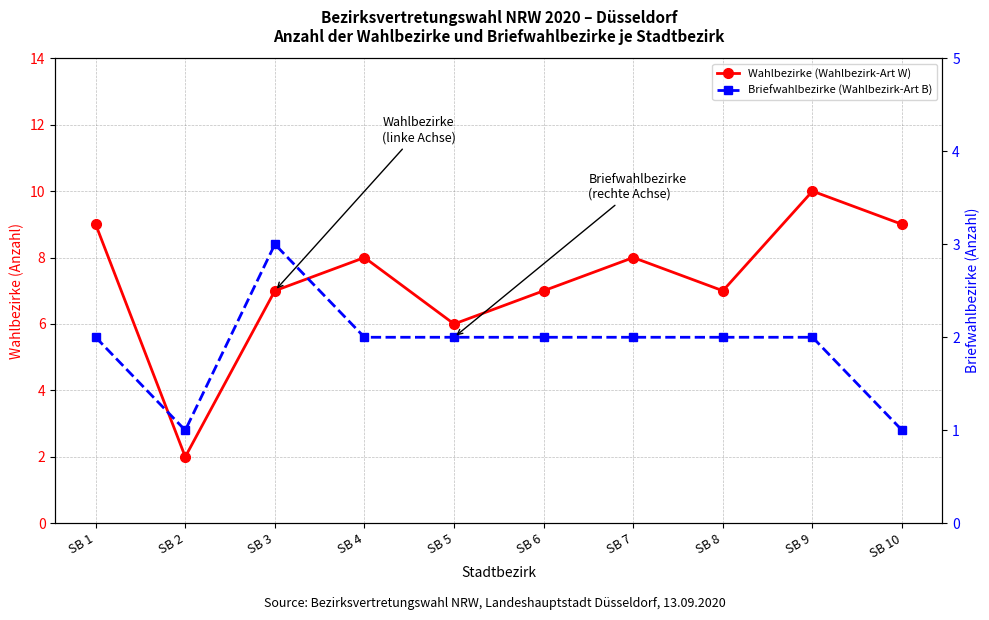

True or false: Wahlbezirke (Wahlbezirk-Art W) has a value of 9 at SB 1.

True